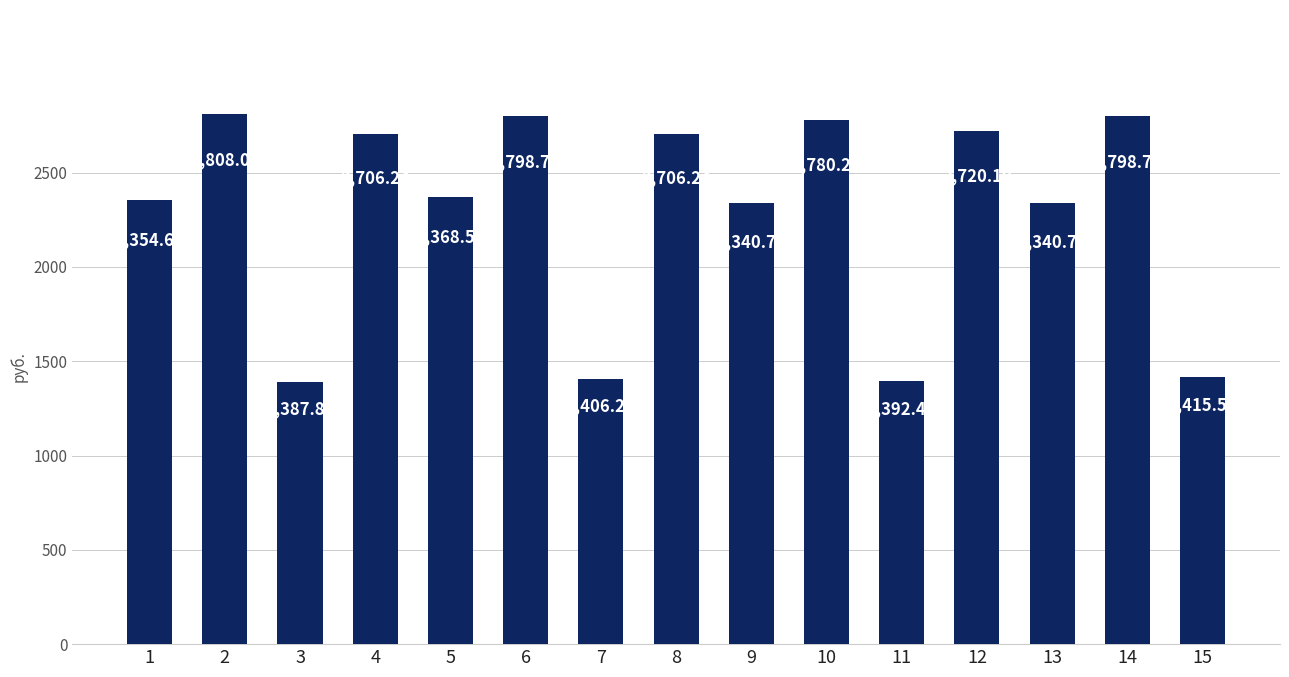

Count the number of categories in the chart.

15